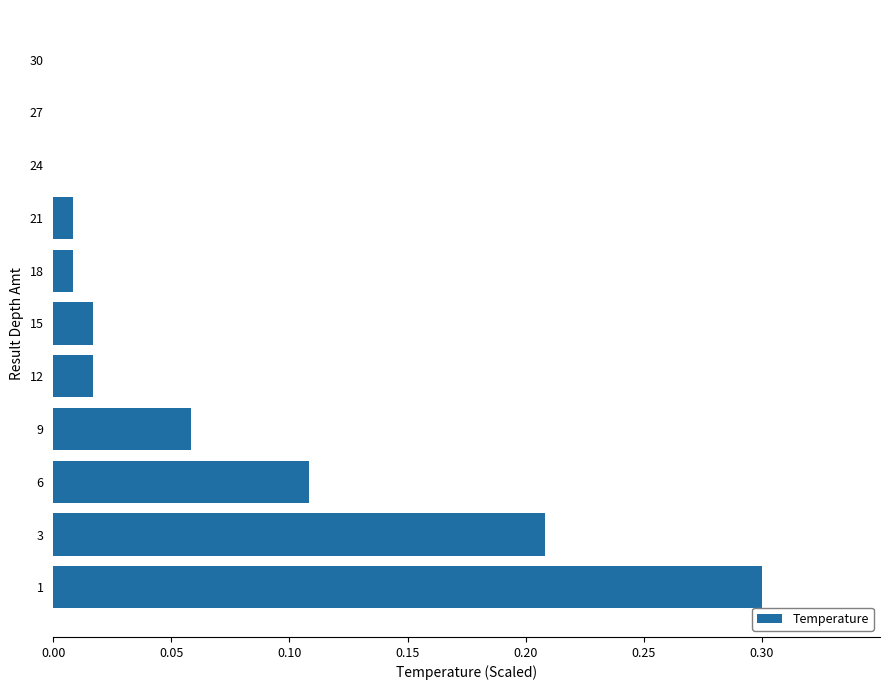

What is the maximum value shown in the chart?

0.3